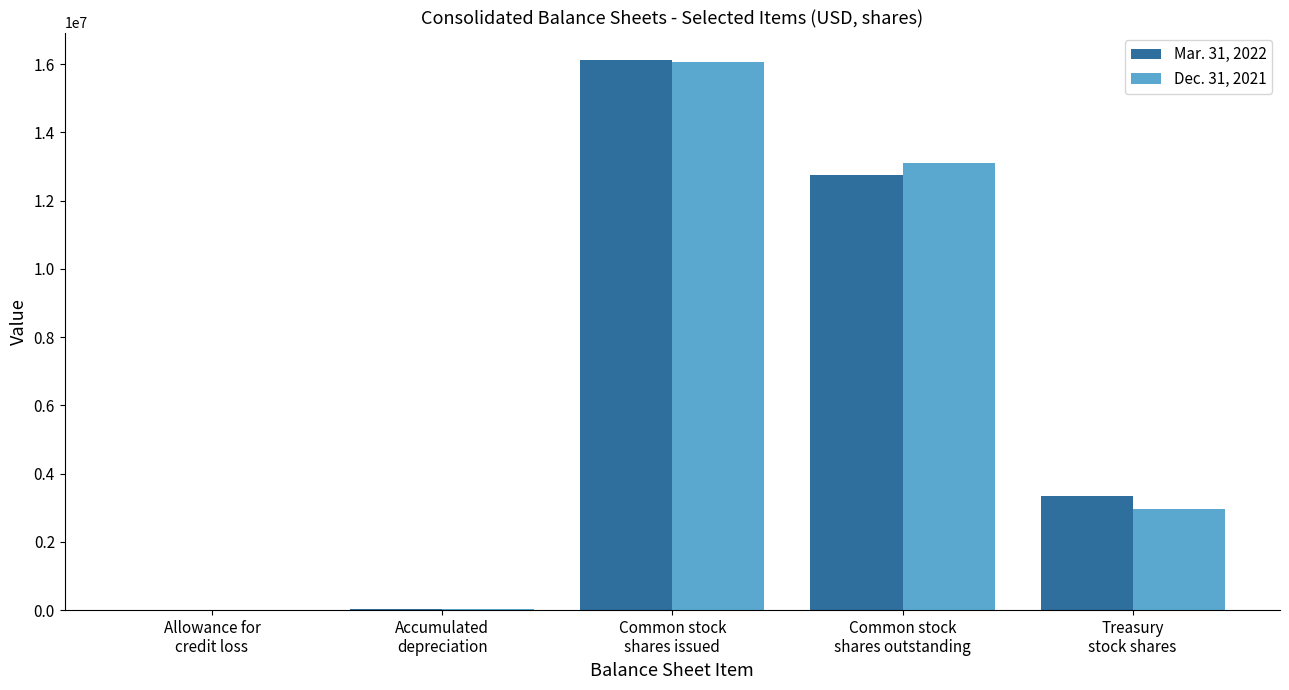

The value of Dec. 31, 2021 at Common stock
shares outstanding is 7179927. True or false?

False